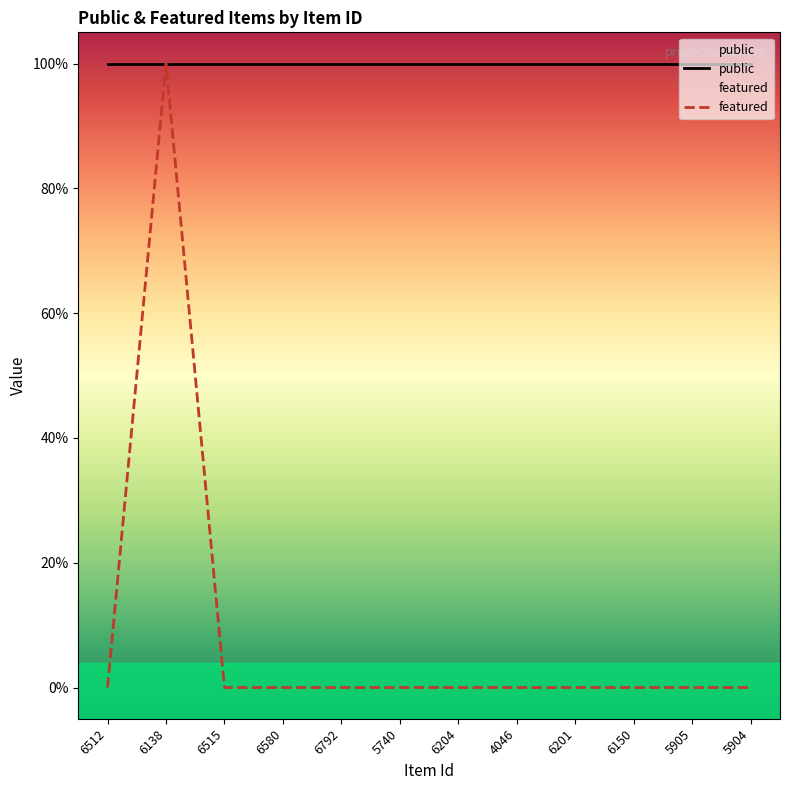

At which label is the value closest to 0?

6512